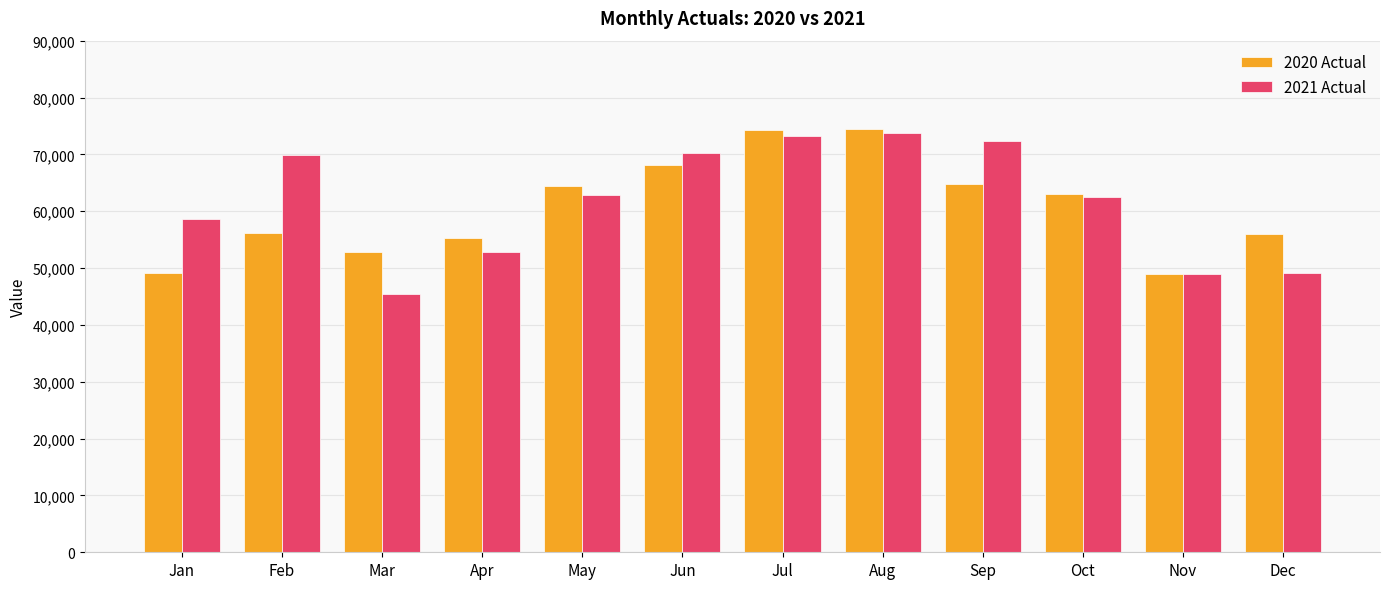

Which series has the largest total across all categories?

2021 Actual